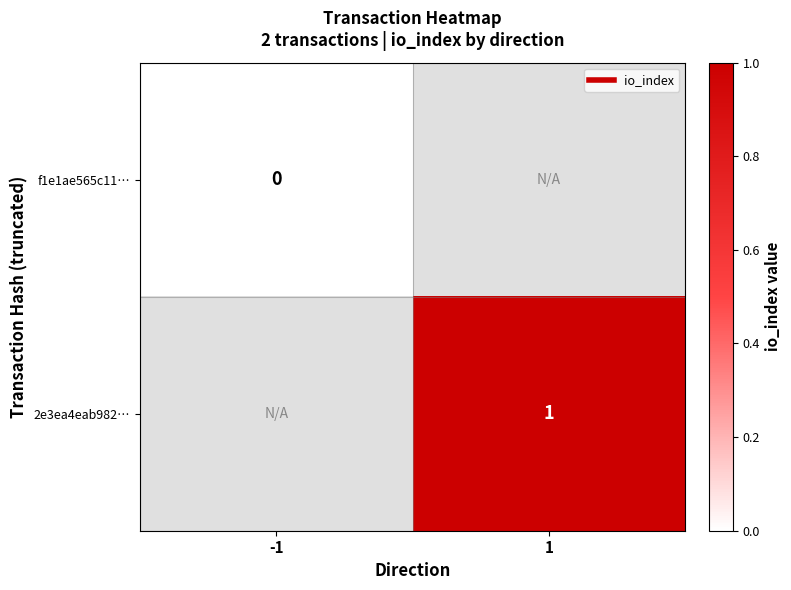

True or false: f1e1ae565c11… has a value of 0.0 at -1.

True